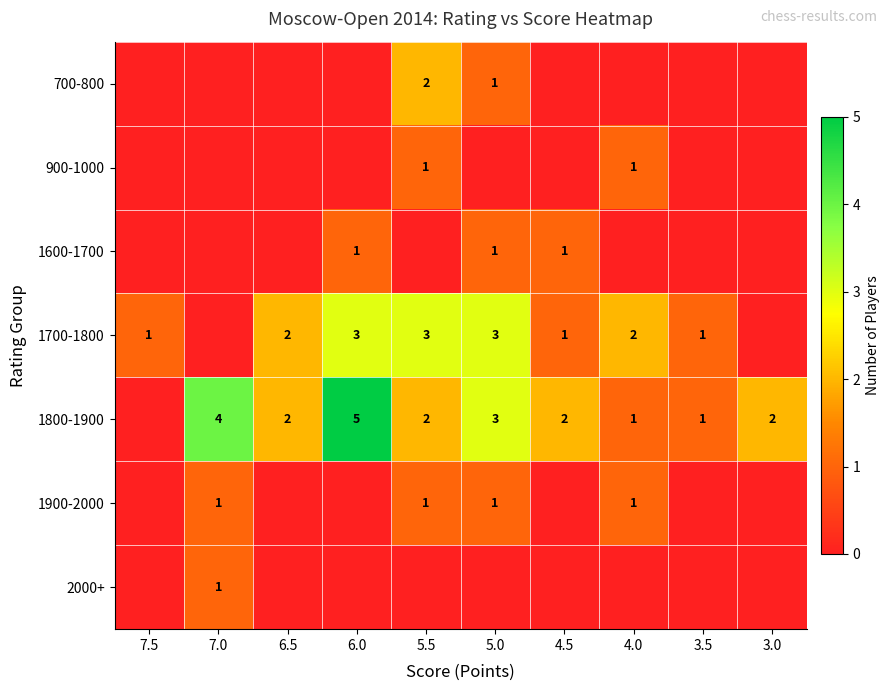

The value of 1700-1800 at 6.5 is 0. True or false?

False